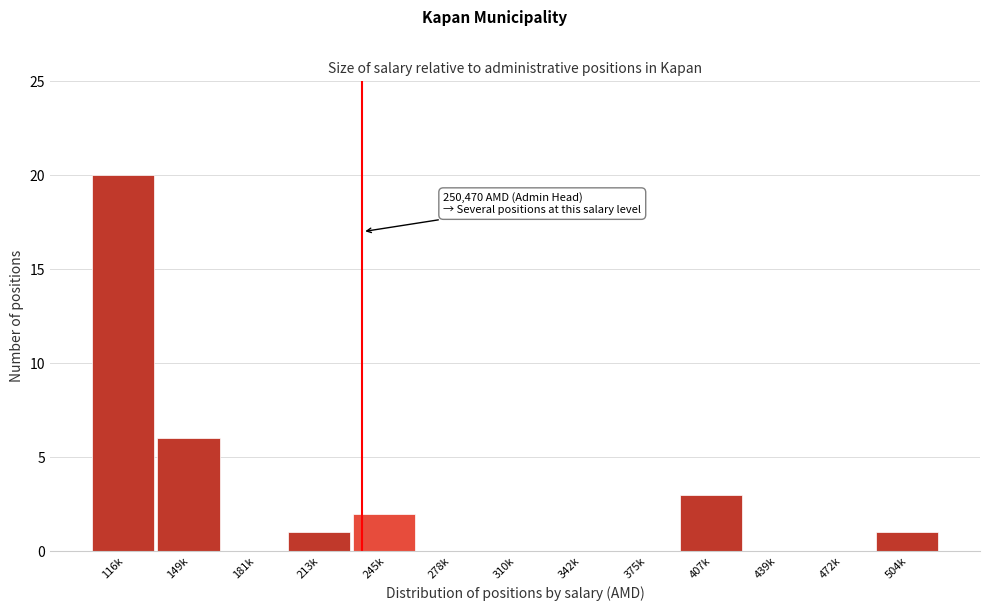

Reading left to right, transcribe all the data shown in this chart.

116k=20	149k=6	181k=0	213k=1	245k=2	278k=0	310k=0	342k=0	375k=0	407k=3	439k=0	472k=0	504k=1